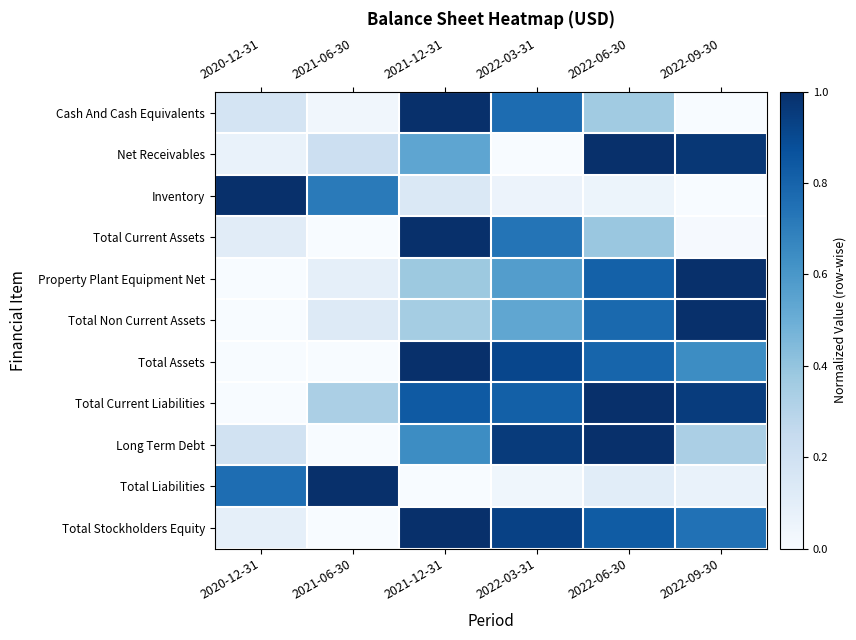

At which category is the sum across all series the highest?

2022-06-30